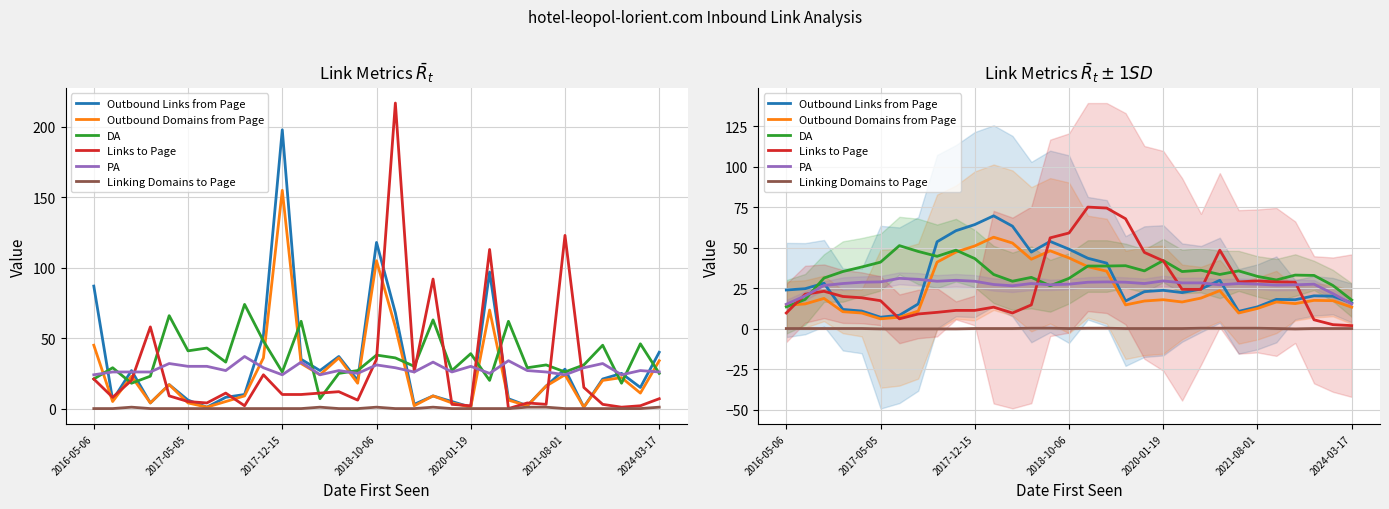

At 18, list the series in order from largest to smallest.

Links to Page, DA, PA, Outbound Links from Page, Outbound Domains from Page, Linking Domains to Page